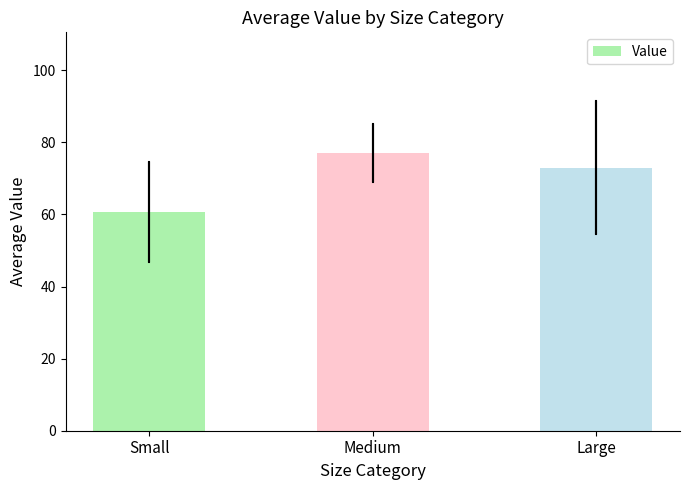

What is the difference between the values at Small and Large?

12.3